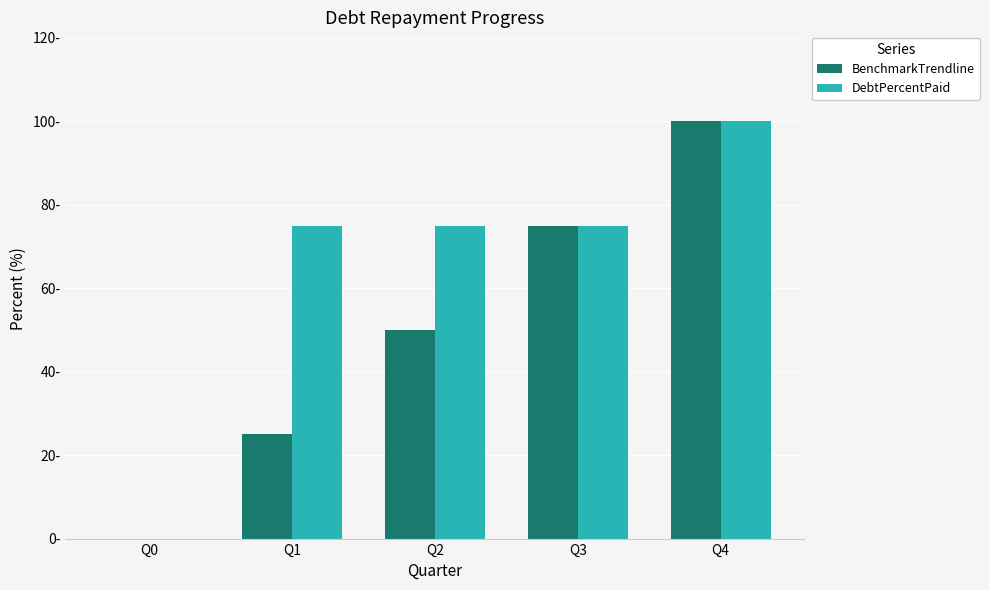

Which has a higher value, Q3 or Q4?

Q4